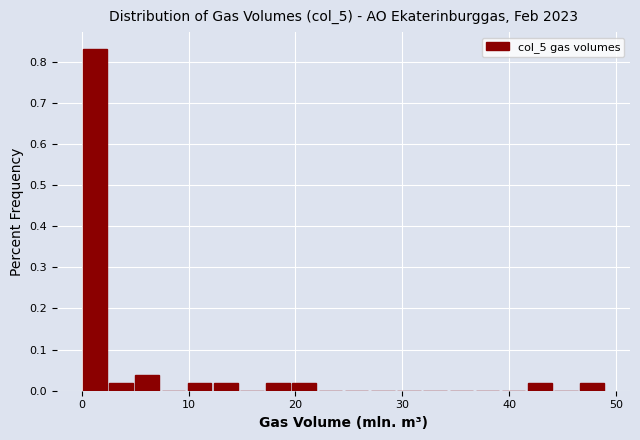

Read against the x-axis, roughly where is the centre of the tallest bar?

1